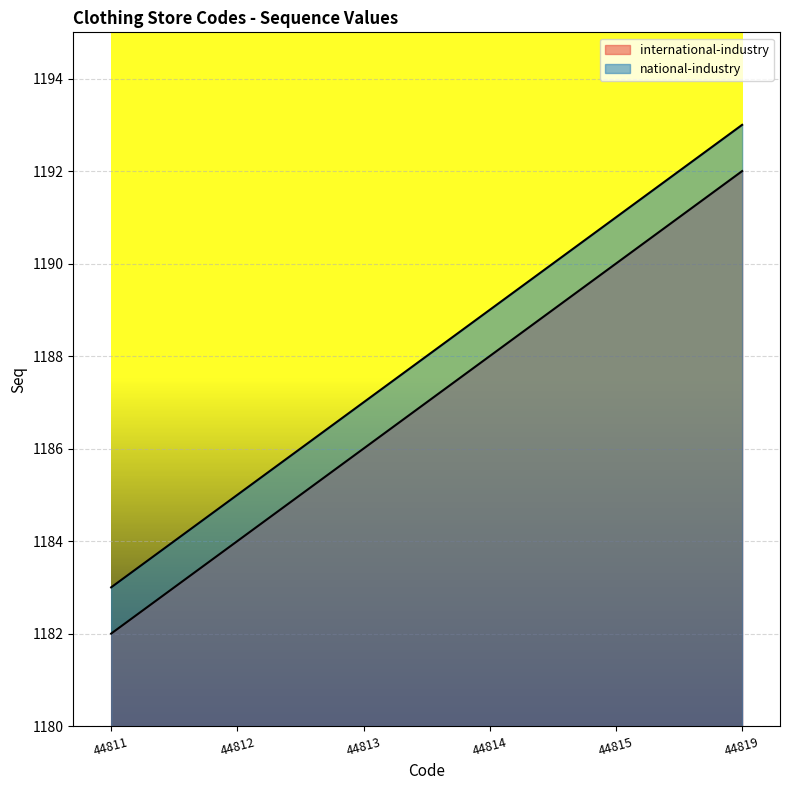

What is the value of the international-industry point at the 6th from the left?

1192